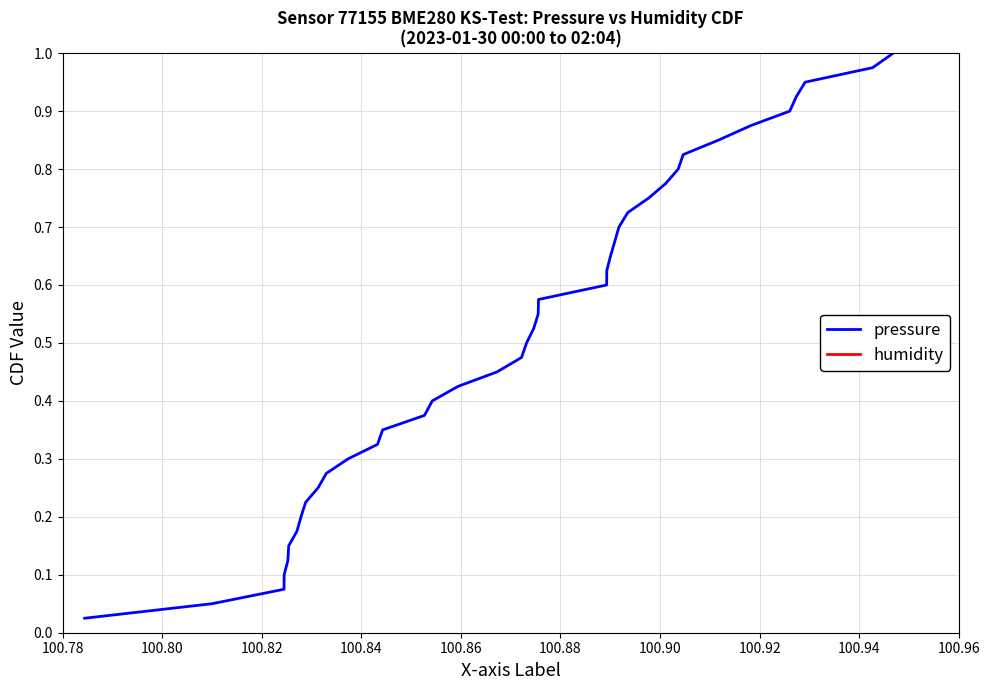

Does the chart display data point markers on the line(s)?

No